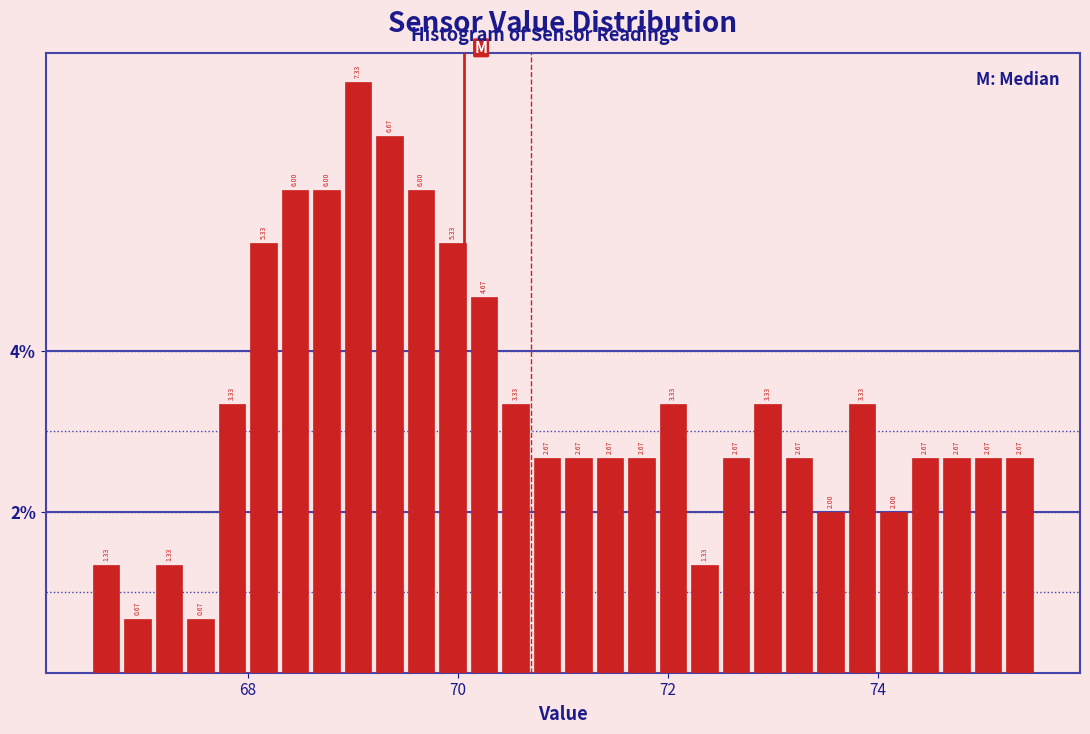

Around what value on the x-axis is the tallest bar? Give the approximate position of its centre, as read against the axis.

69.0